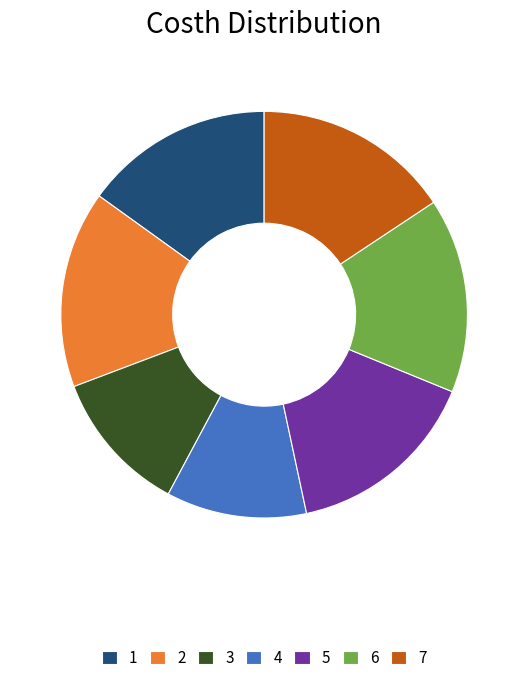

Is the sum of 6 and 2 greater than half?

No